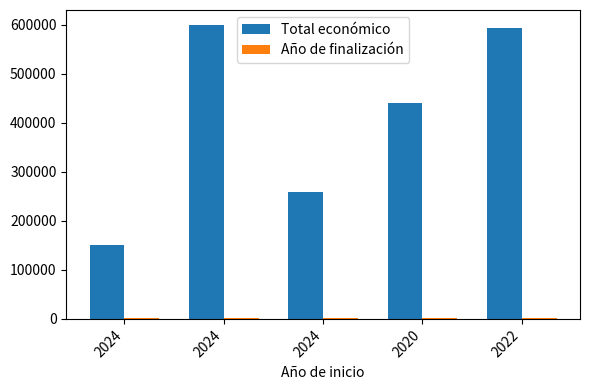

What is the total value across all series at 2024?

152027